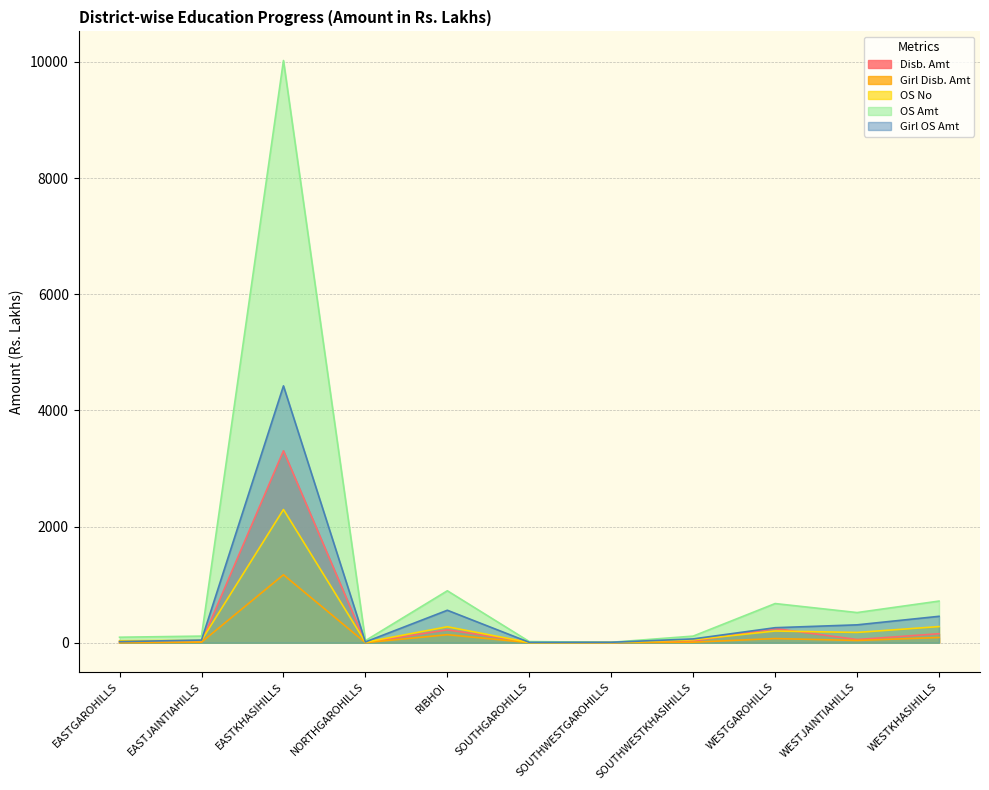

What are all the series names shown in the legend?

Disb. Amt, Girl Disb. Amt, OS No, OS Amt, Girl OS Amt